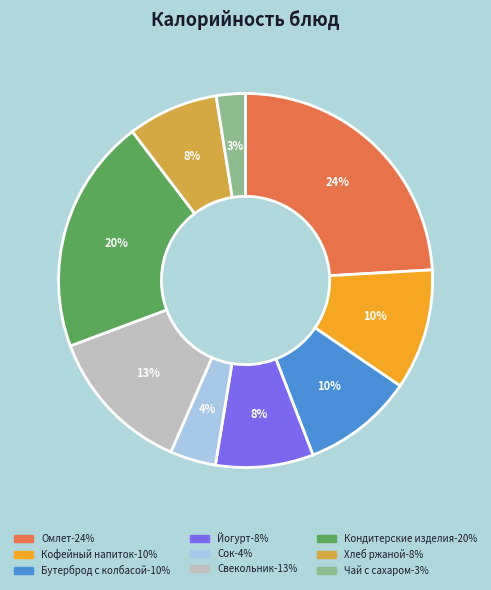

To the nearest percent, what is the average slice percentage?

11%